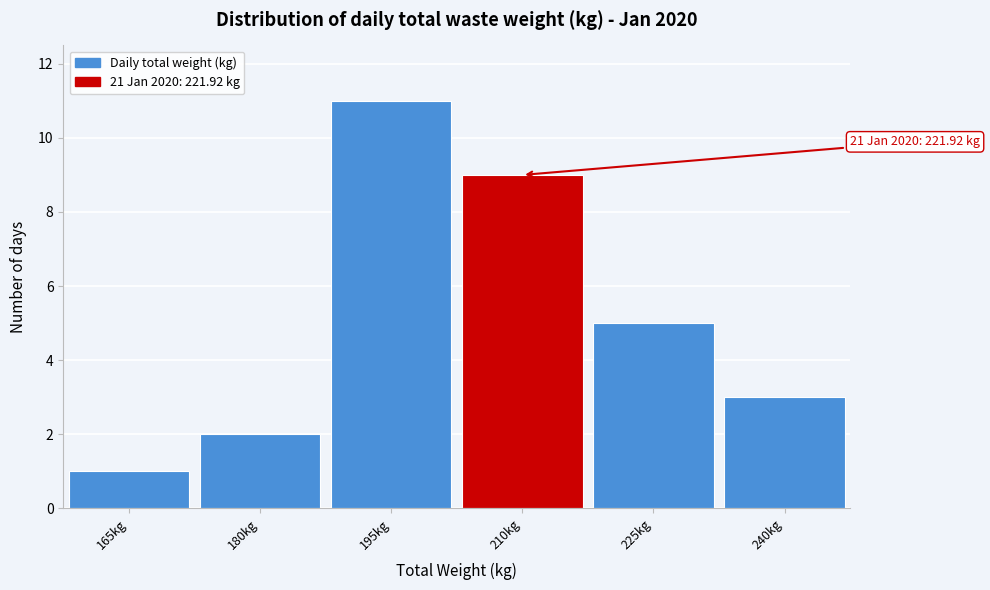

Reading left to right, extract all data points from this chart.

165kg=1	180kg=2	195kg=11	210kg=9	225kg=5	240kg=3